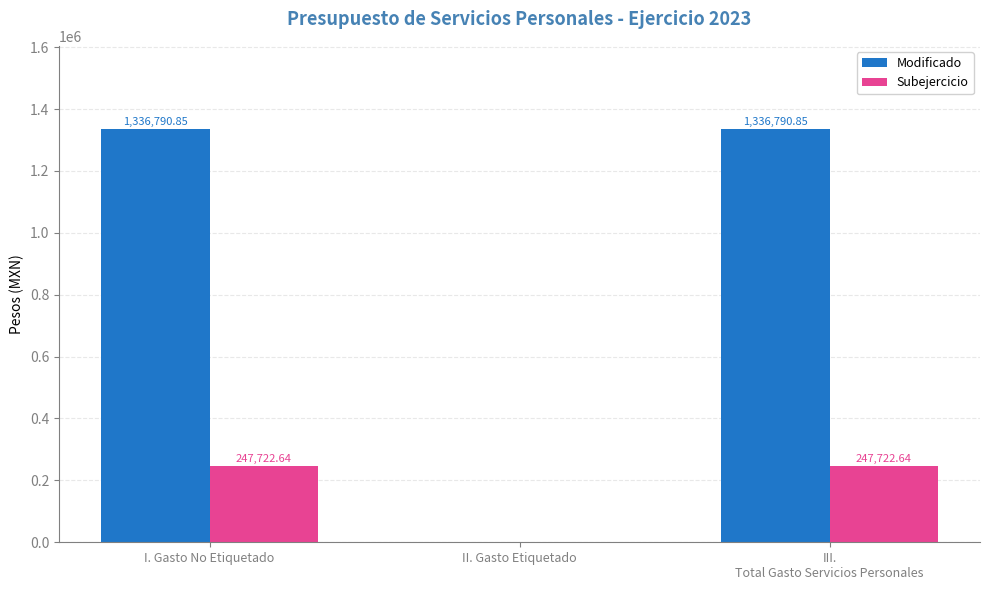

True or false: Subejercicio has a value of 149755.7 at II. Gasto Etiquetado.

False